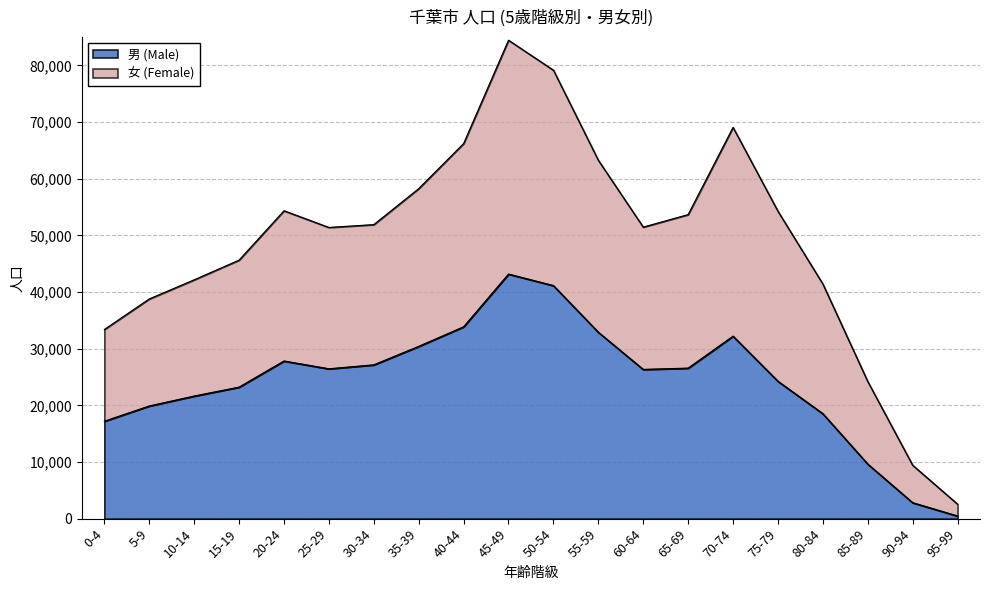

The value of 男 (Male) at 5-9 is 19893. True or false?

True